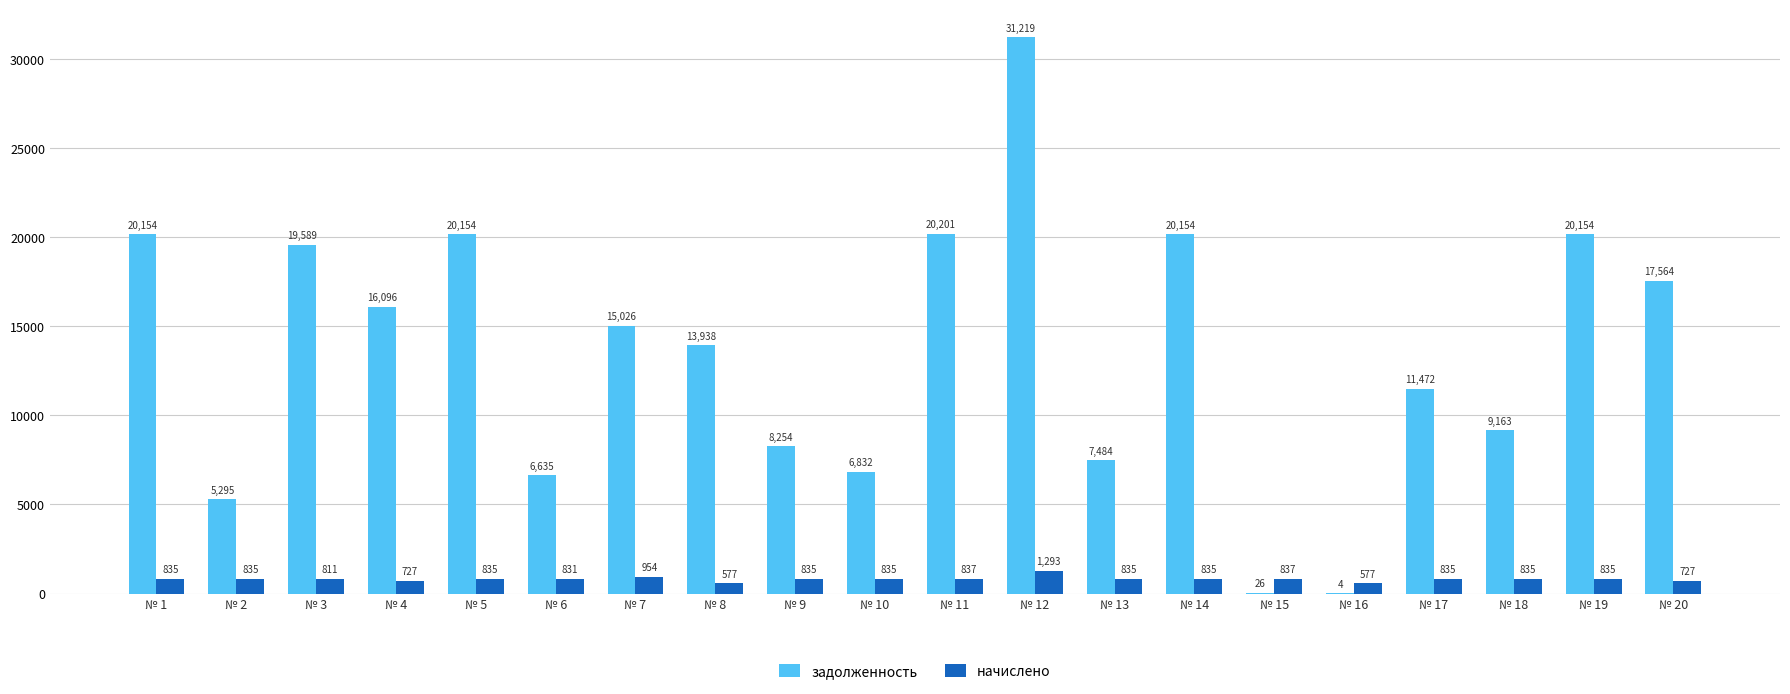

Are the bars grouped side by side (vs. stacked)?

Yes